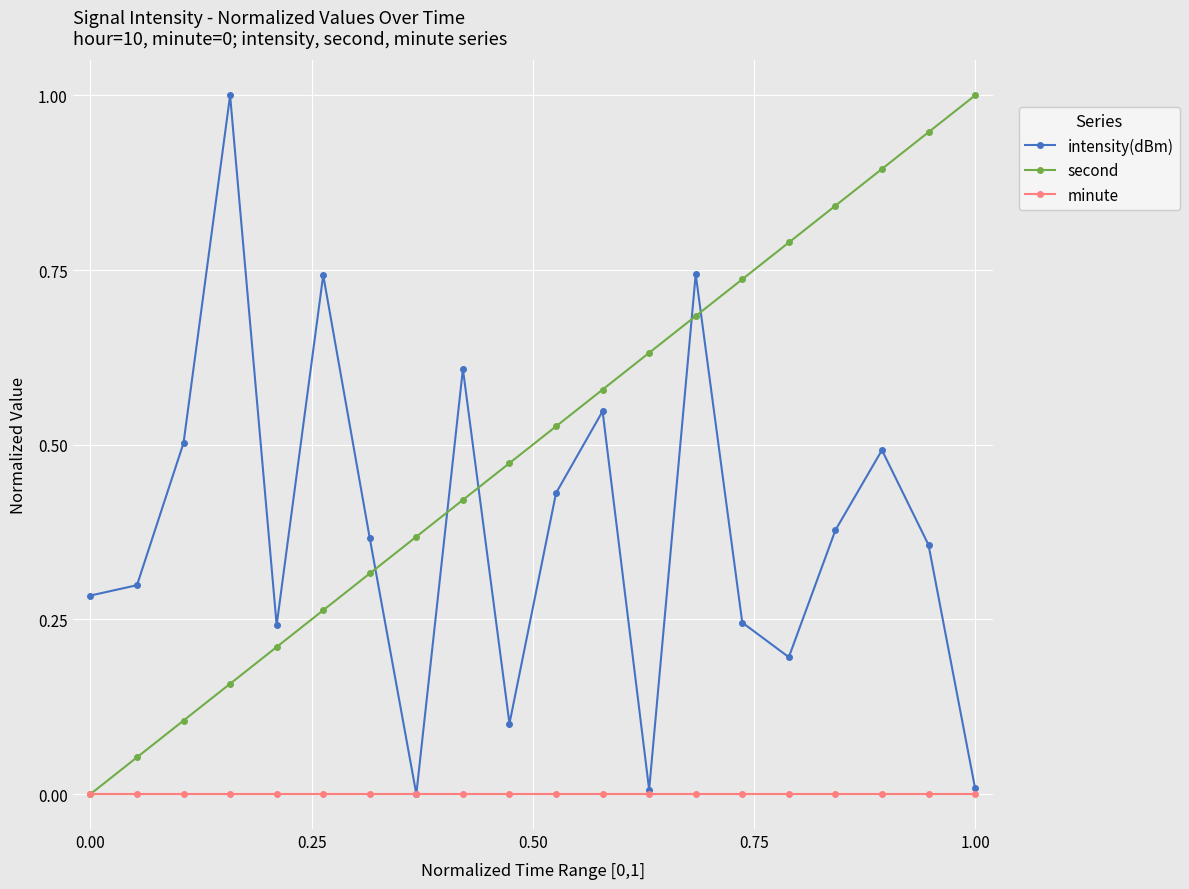

What is the maximum value shown in the chart?

1.0